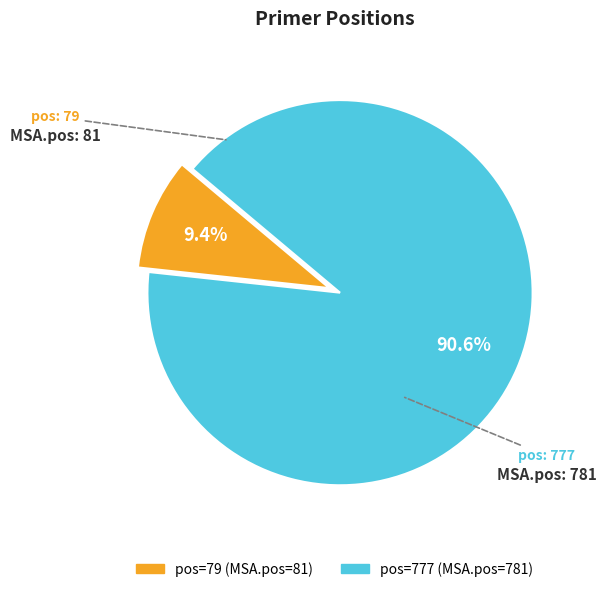

Is there any slice that represents more than half of the pie?

Yes